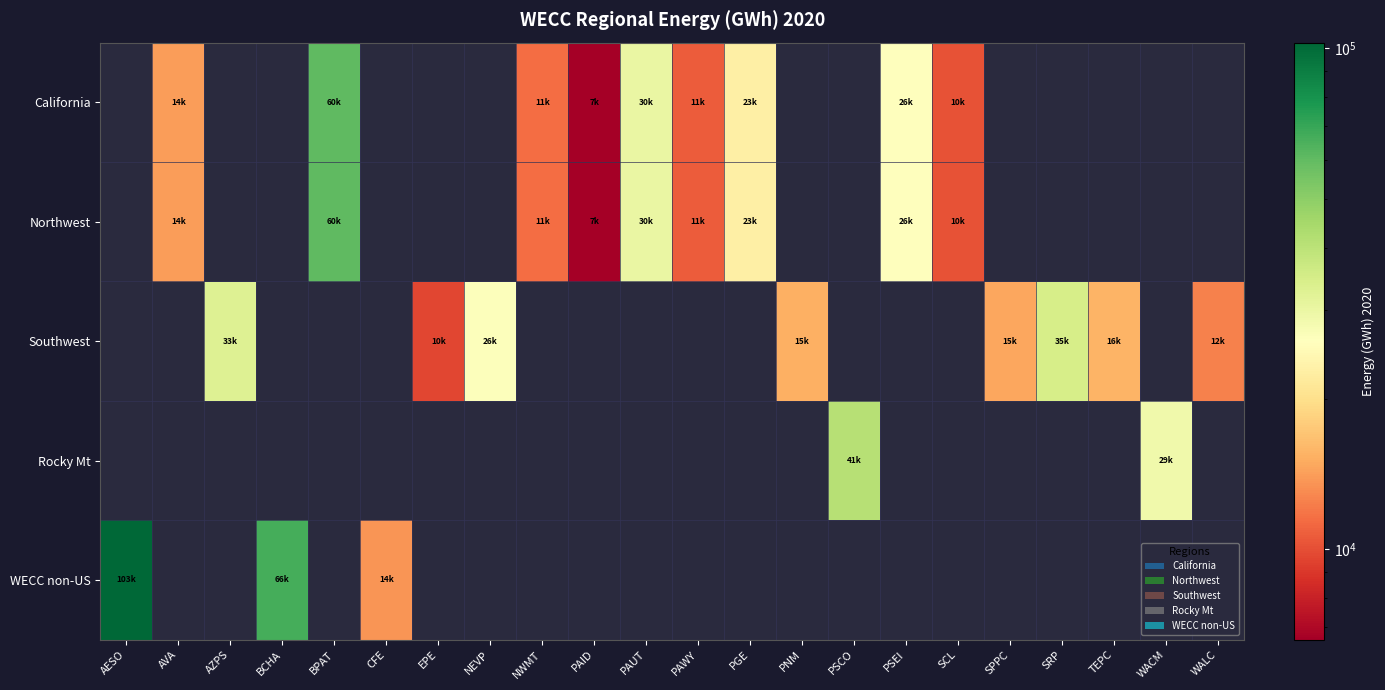

How many values in Rocky Mt are above zero?

2